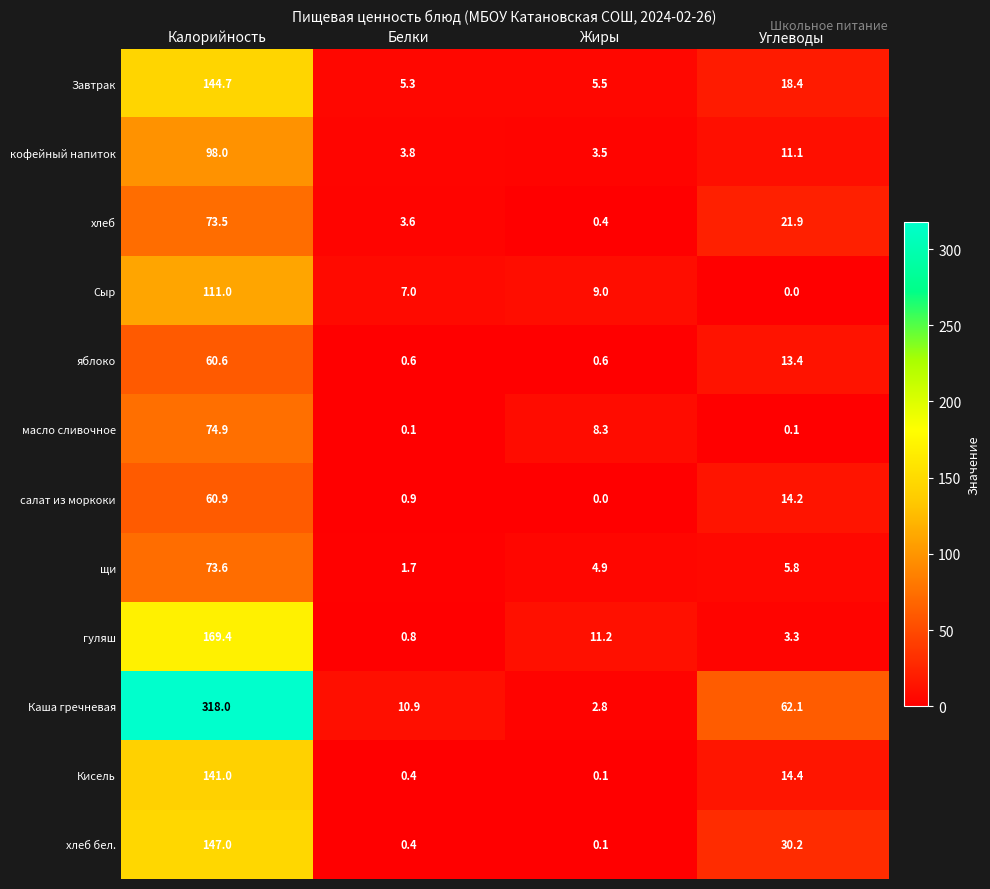

The Каша гречневая series shows 318.0 at Калорийность. True or false?

True